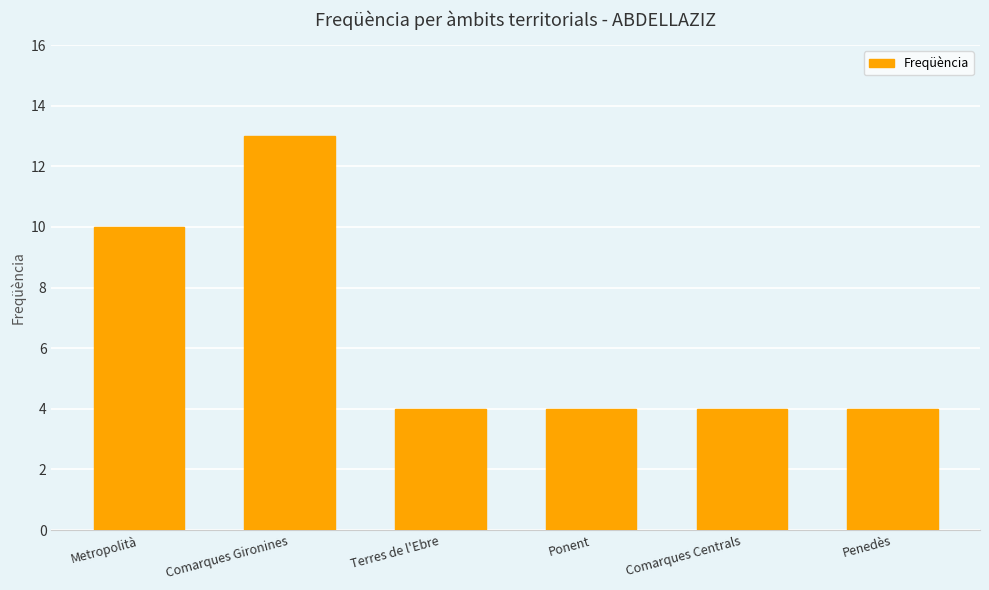

Approximately how many times larger is the value at Terres de l'Ebre compared to Metropolità?

0.4